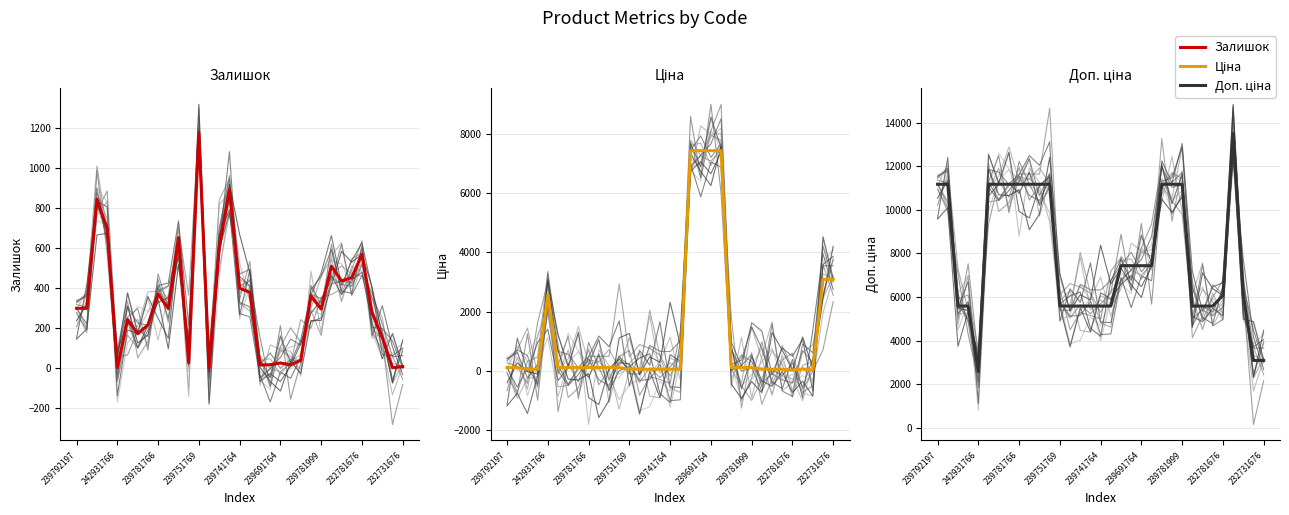

True or false: Залишок has a value of 198.4 at 239792197.

False